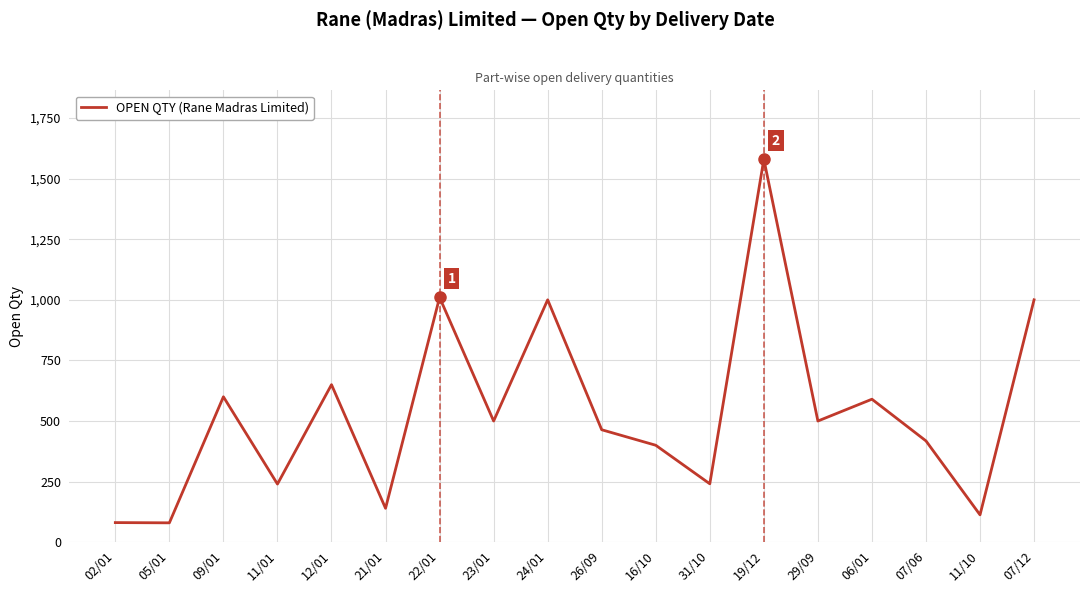

What is the difference between the values at 31/10 and 12/01?

409